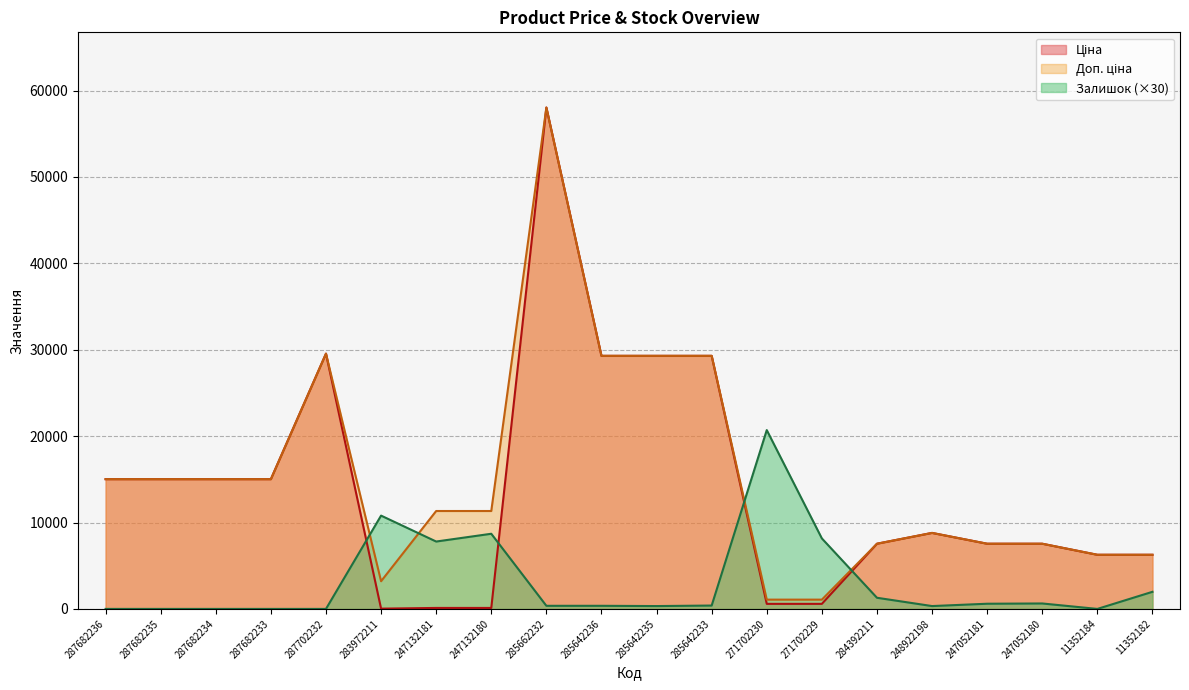

Which category has the lowest value across all series?

287682236